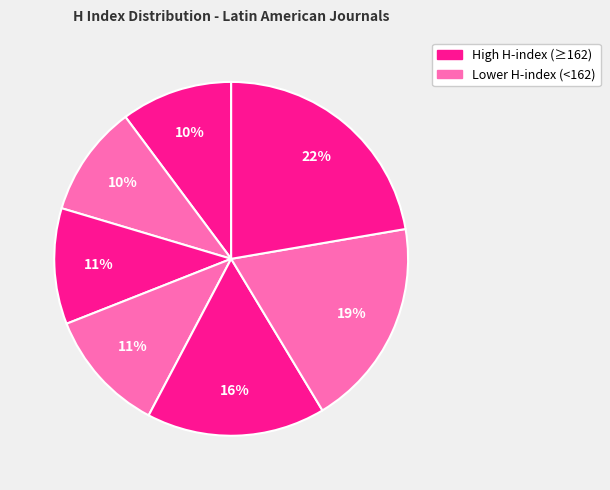

How many segments does this pie chart have?

7